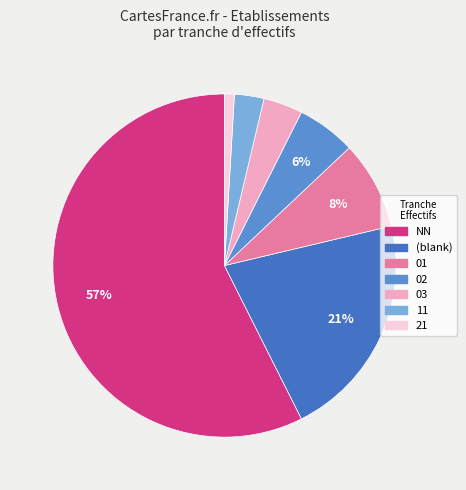

What is the change in value from 02 to 03?

-2